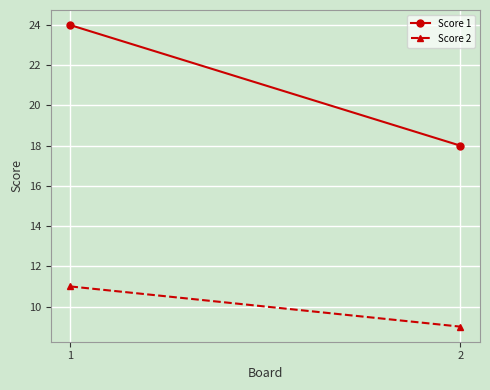

How many lines are shown in the chart?

2